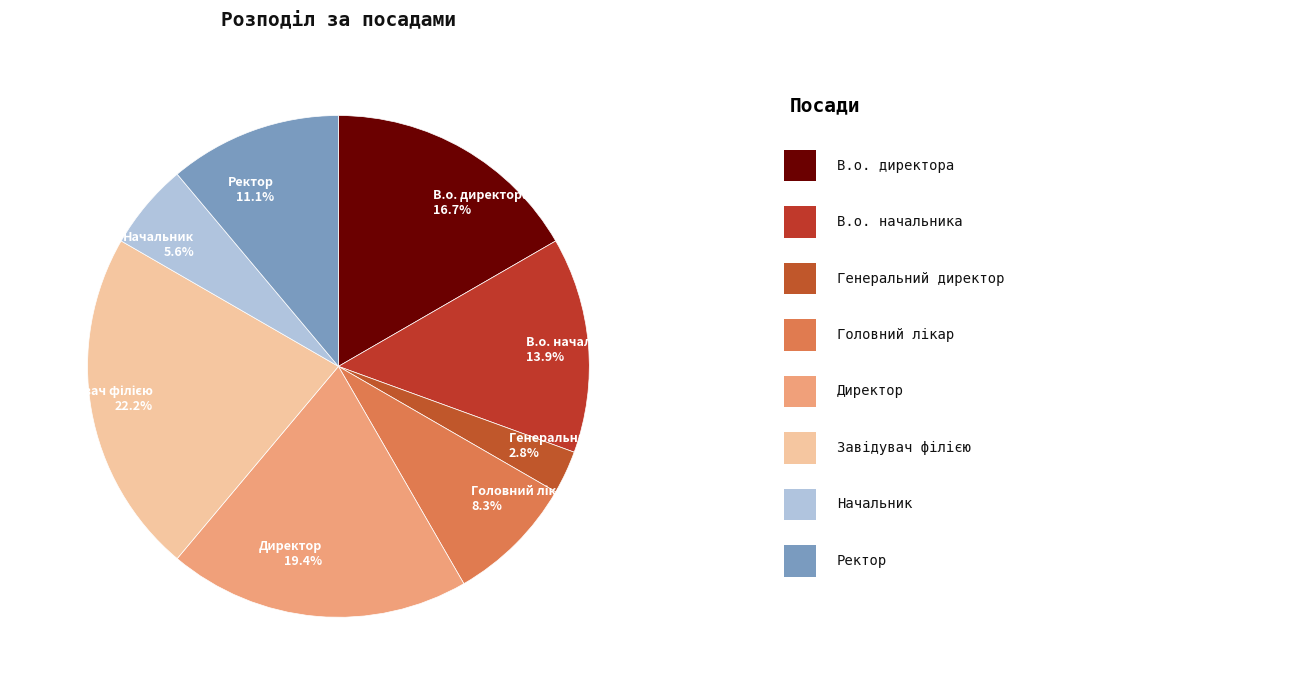

What is the smallest slice in the pie chart?

Генеральний директор